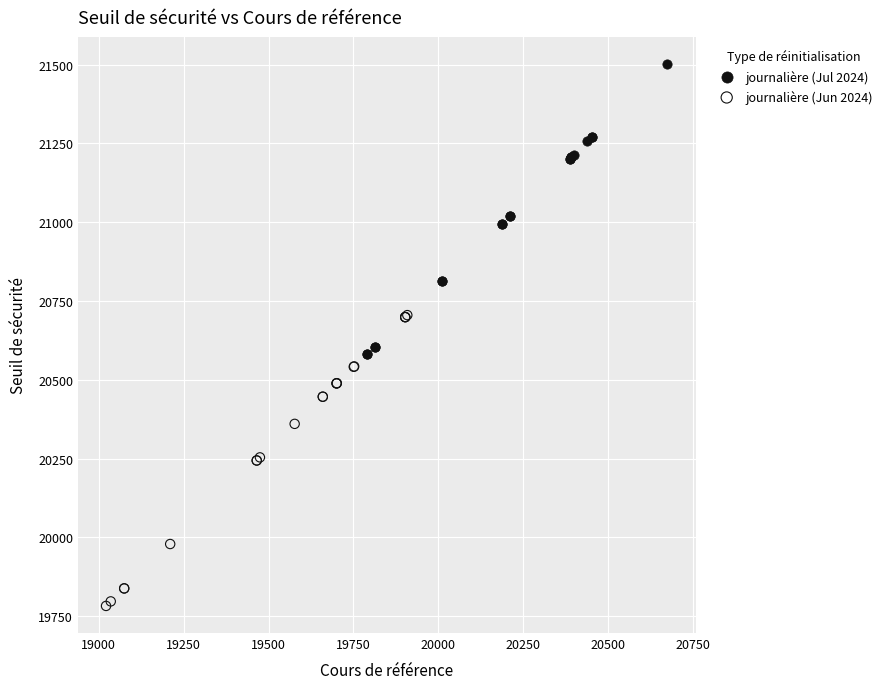

Which series reaches the minimum Y coordinate?

journalière (Jun 2024)